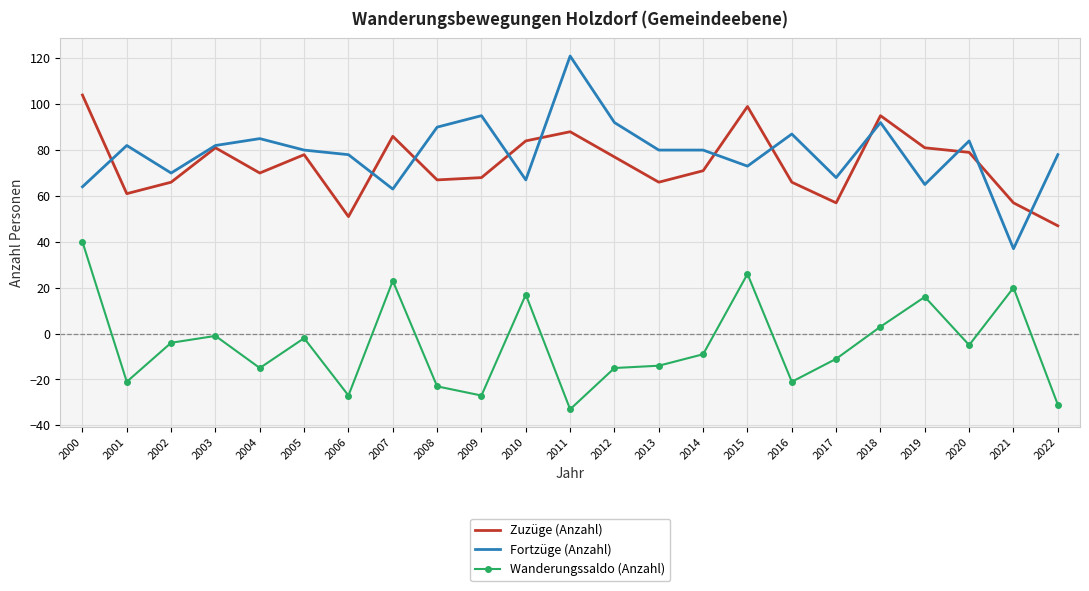

True or false: Fortzüge (Anzahl) and Wanderungssaldo (Anzahl) cross at least once.

False